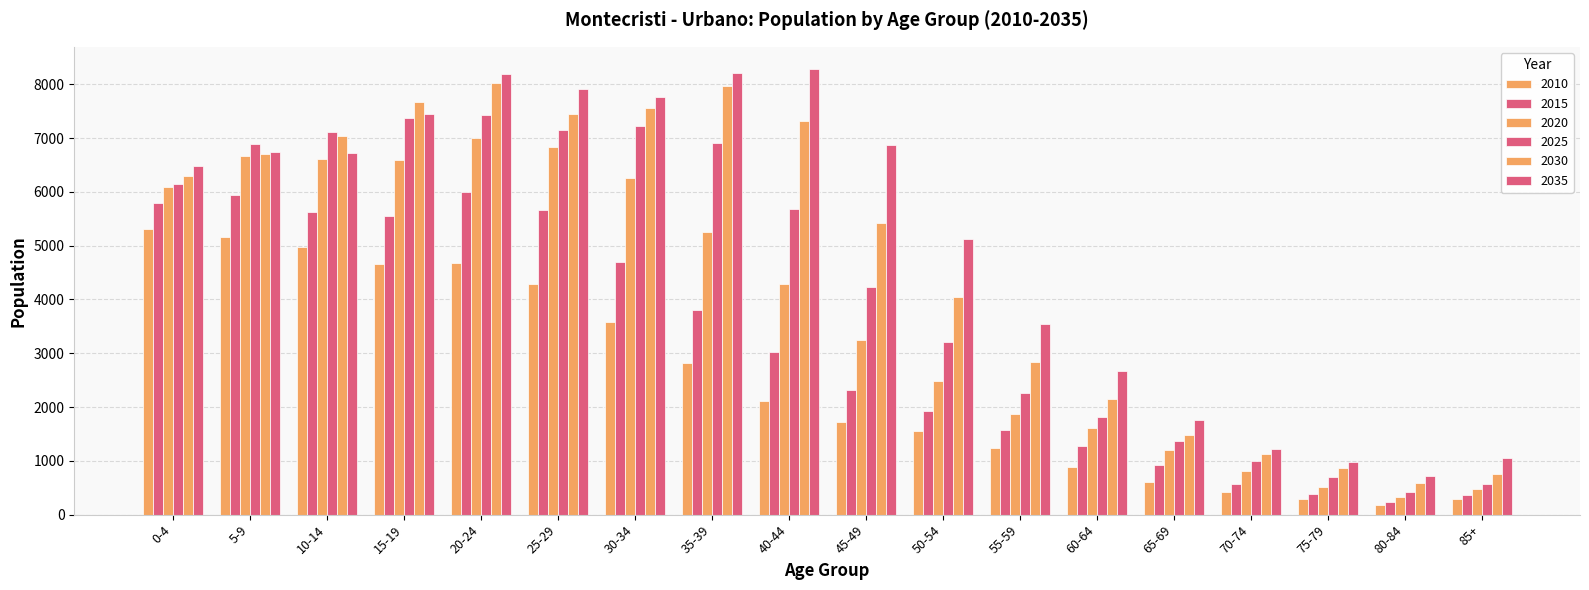

How many data points does each series have?

18